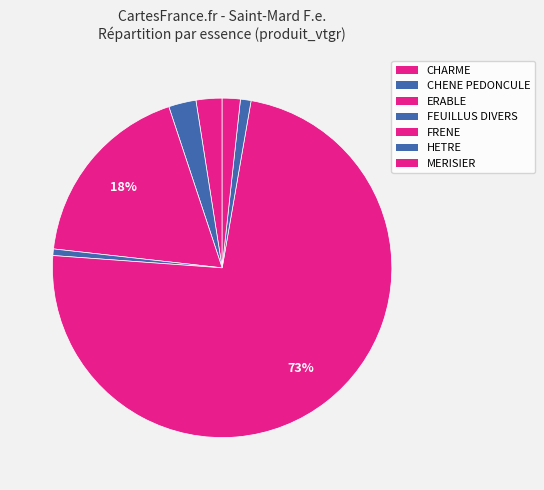

How many slices are in this pie chart?

7